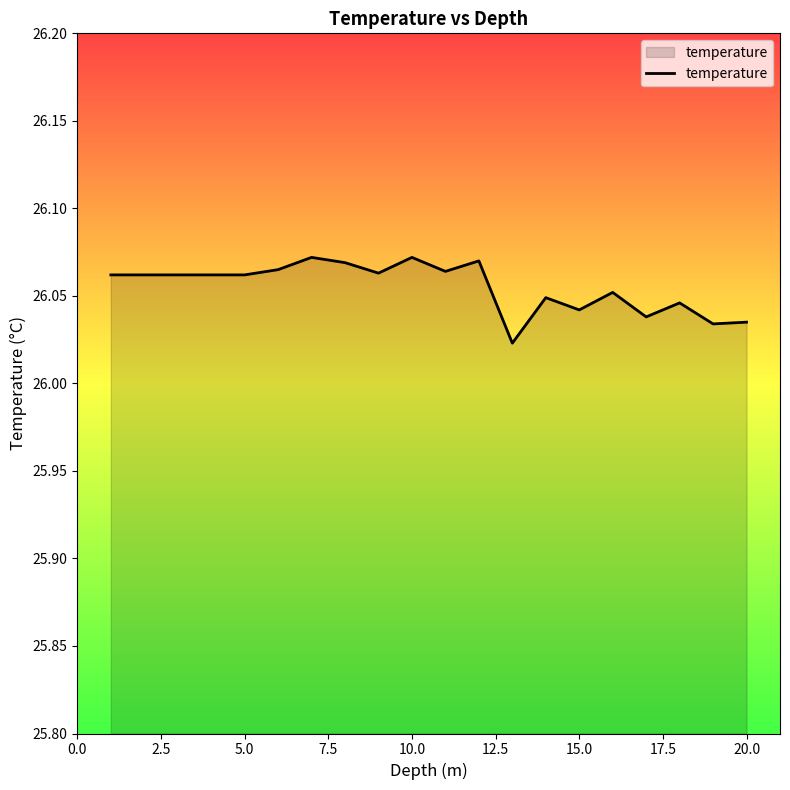

Reading left to right, transcribe all the data shown in this chart.

26.1	26.1	26.1	26.1	26.1	26.1	26.1	26.1	26.1	26.1	26.1	26.1	26.0	26.0	26.0	26.1	26.0	26.0	26.0	26.0